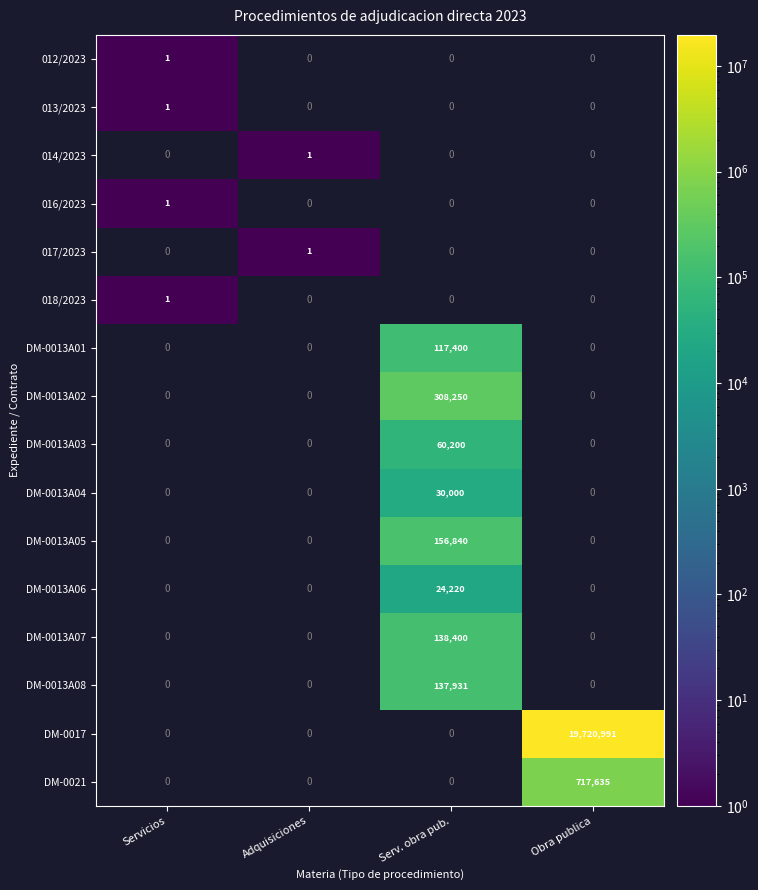

True or false: DM-0013A01 has a value of 60614 at Serv. obra pub..

False